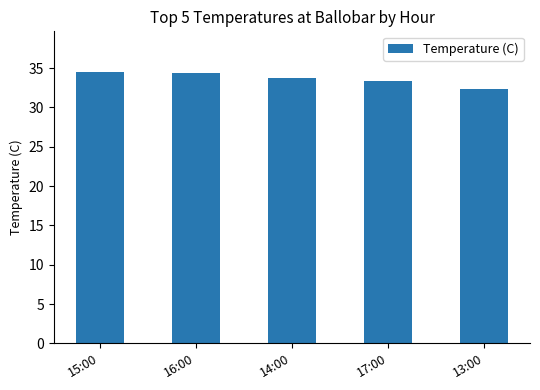

What is the greatest value displayed?

34.5